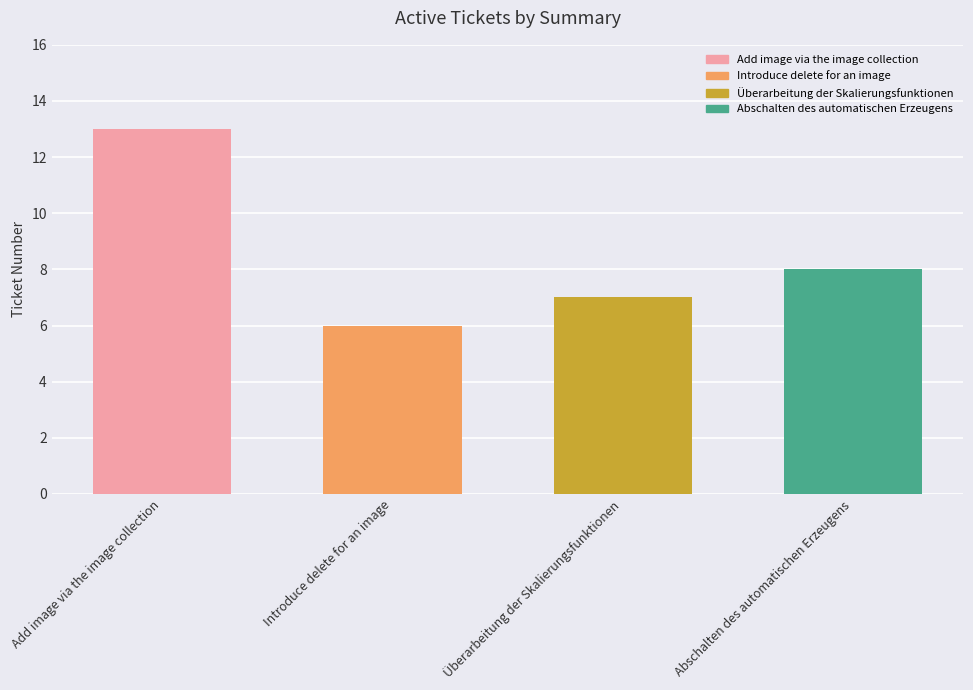

Rank the categories by value from highest to lowest.

Add image via the image collection, Abschalten des automatischen Erzeugens, Überarbeitung der Skalierungsfunktionen, Introduce delete for an image